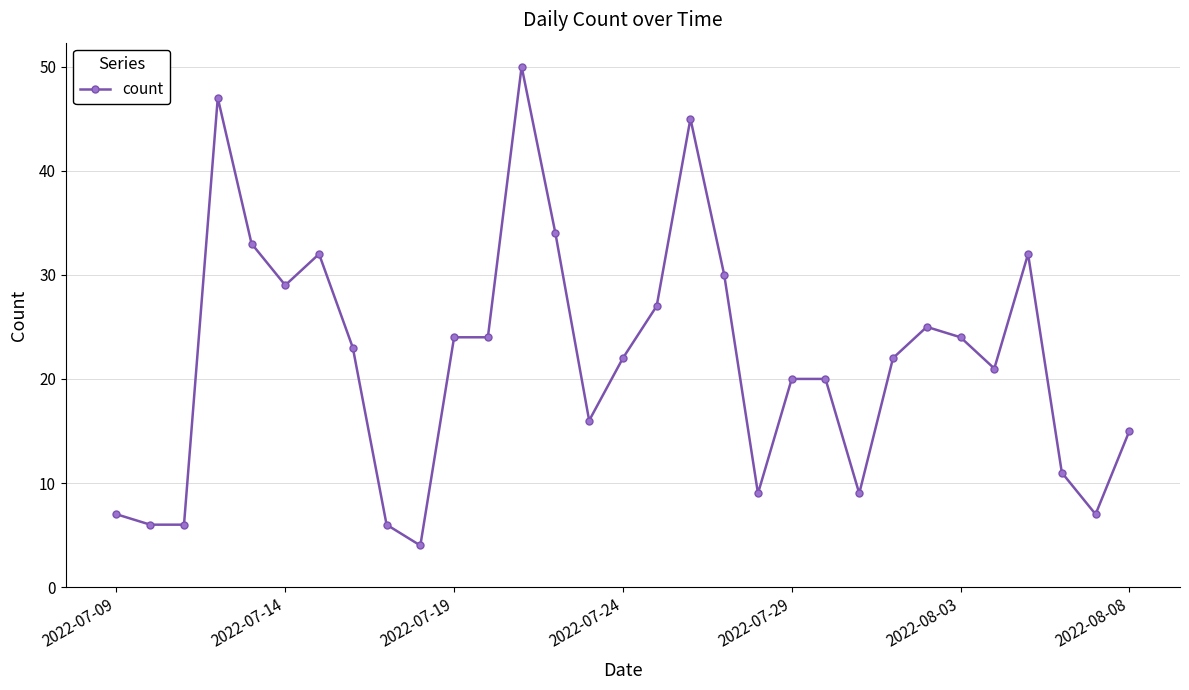

What is the maximum value shown in the chart?

50